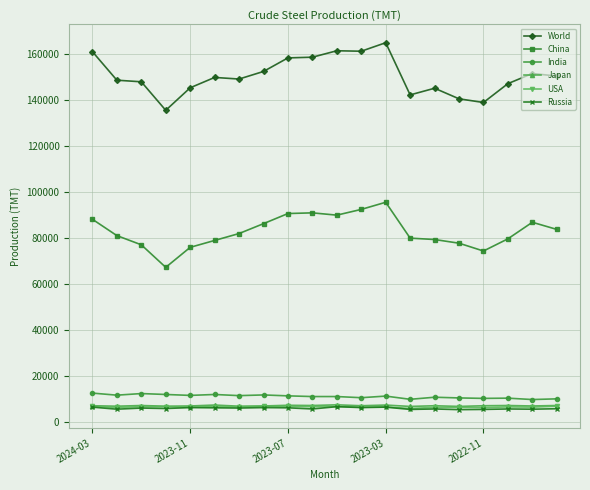

Which series has the largest total across all categories?

World